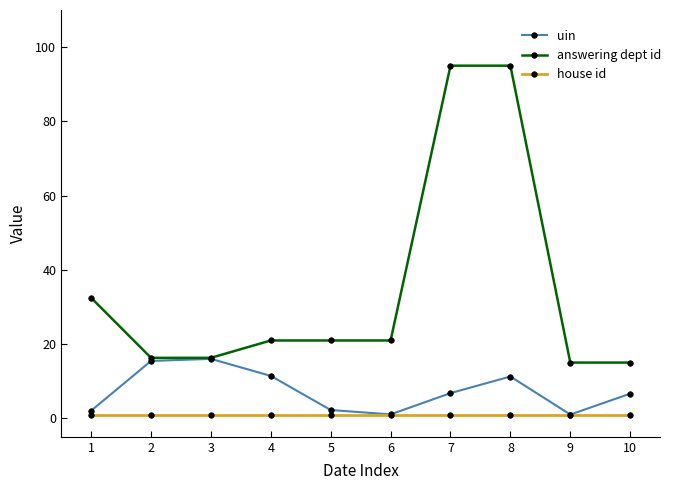

Which series has the largest total across all categories?

answering dept id